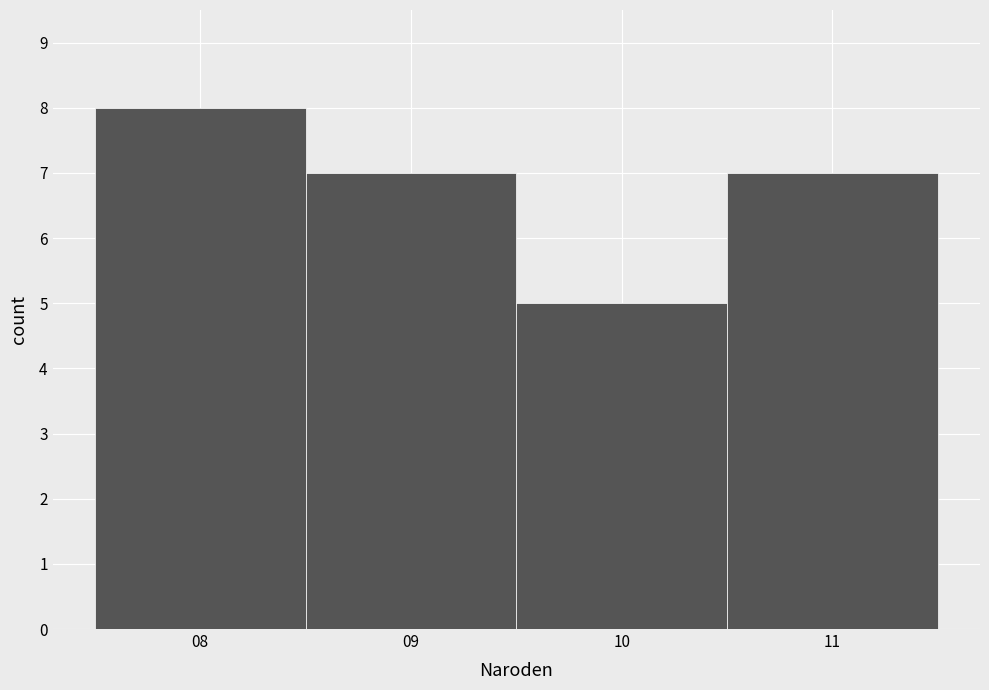

Reading left to right, transcribe this chart: for each bar, give the range it covers on the x-axis and its height. The values are not printed on the chart, so give them approximately, as read against the axis.

7.5 to 8.5: 8
8.5 to 9.5: 7
9.5 to 10.5: 5
10.5 to 11.5: 7